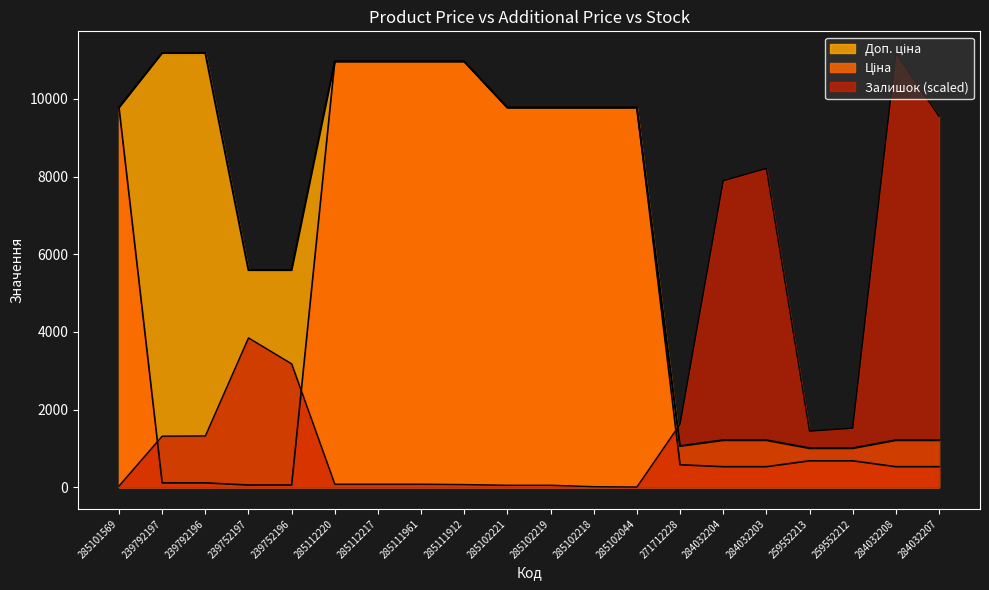

At which category does Залишок reach its first local peak?

239752197